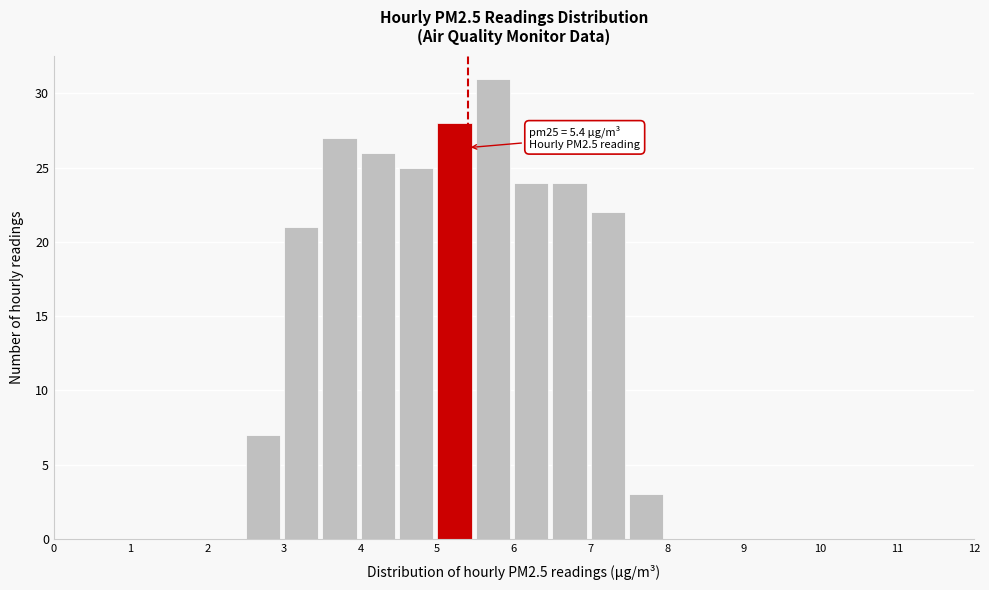

Over which range of the x-axis is the bar tallest?

5.5 to 6.0